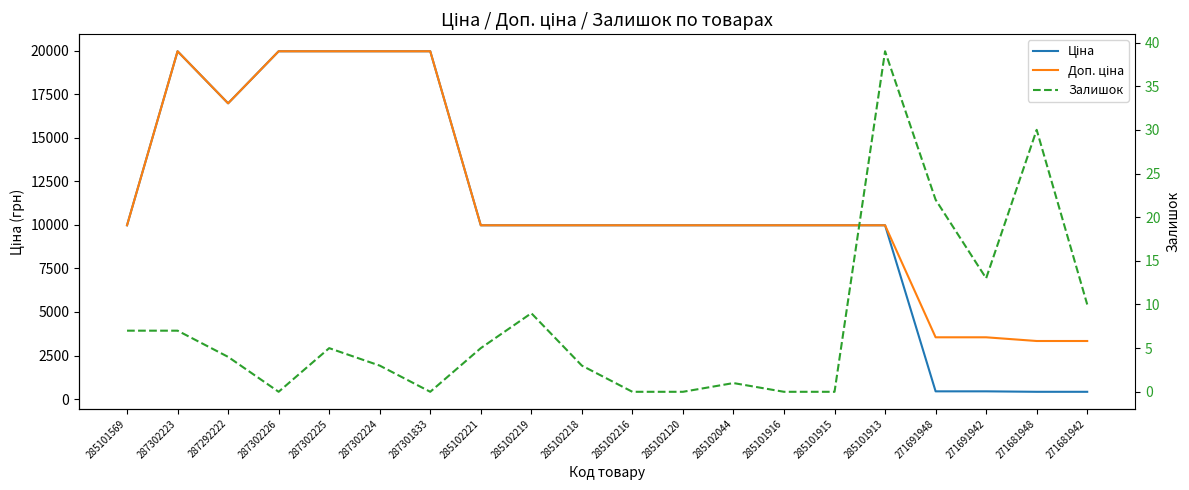

True or false: Доп. ціна and Ціна intersect in this chart.

False